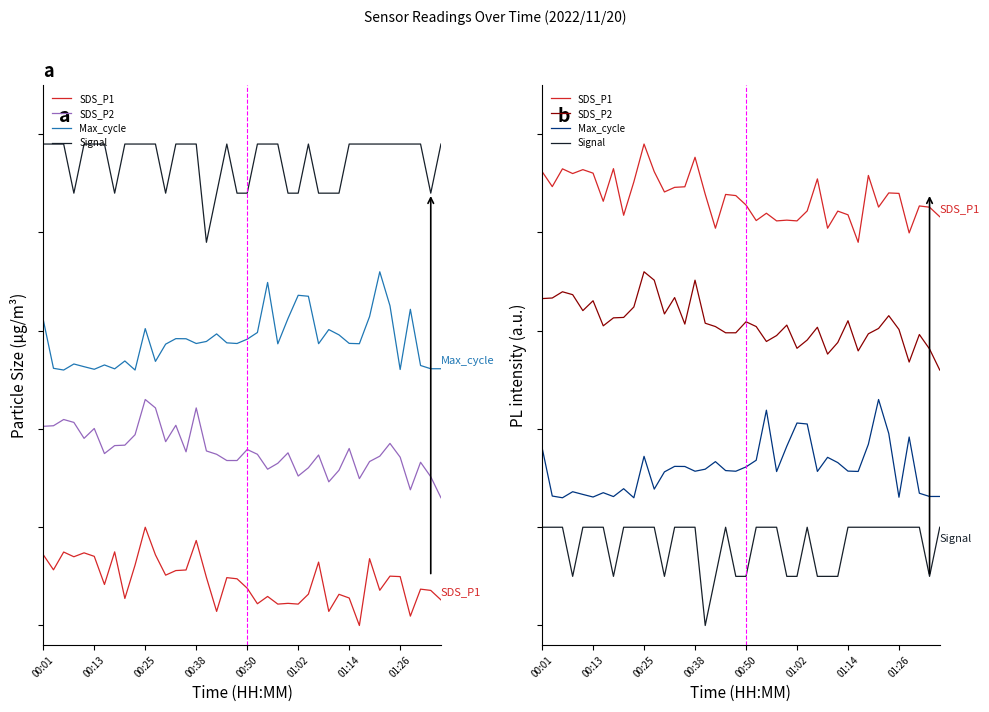

Where does the SDS_P1 series first go above 4?

00:01